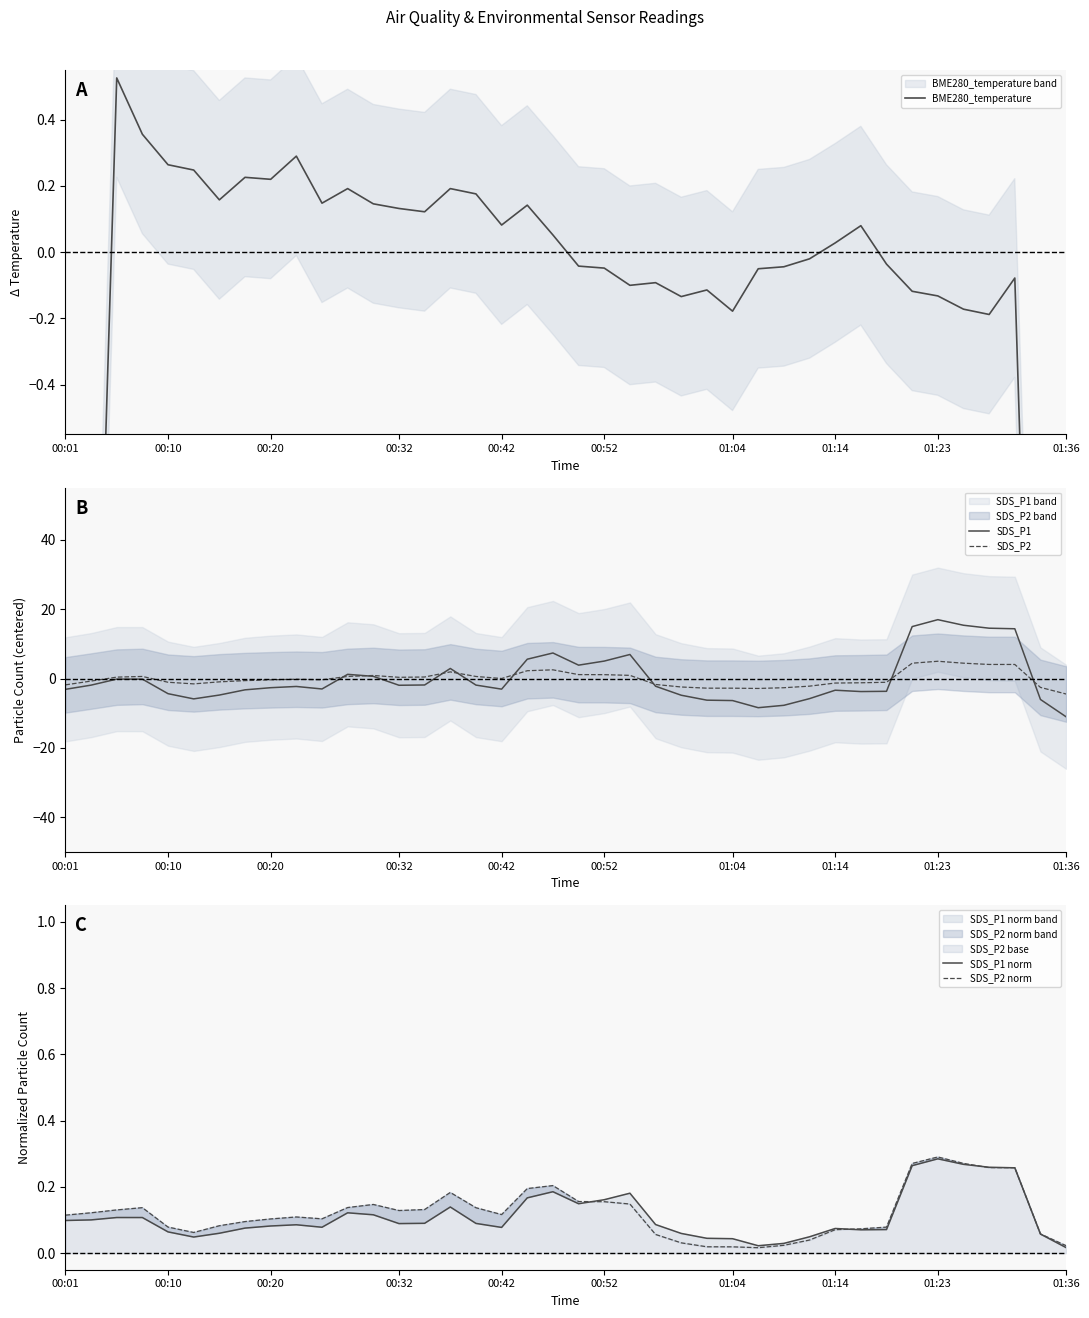

The SDS_P1 series shows 0.4 at 11. True or false?

False